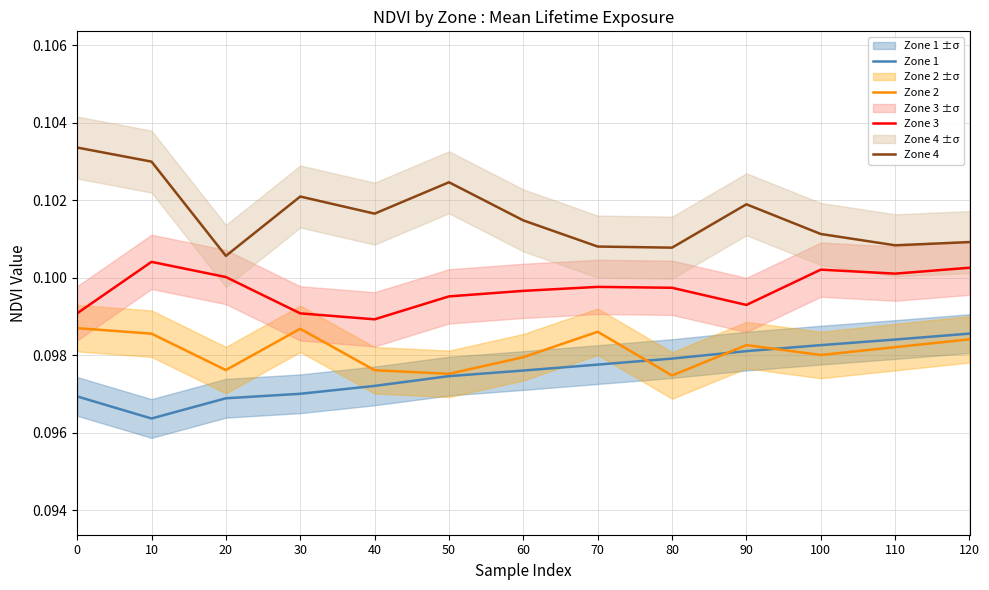

Is this an area chart (filled region under the line)?

No